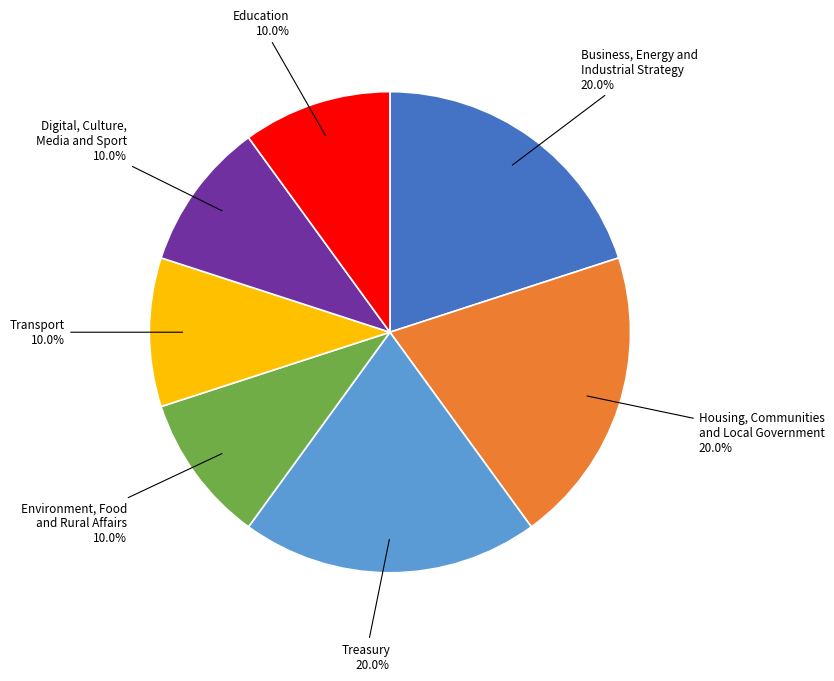

What portion of the pie excludes Housing, Communities and Local Government?

80.0%